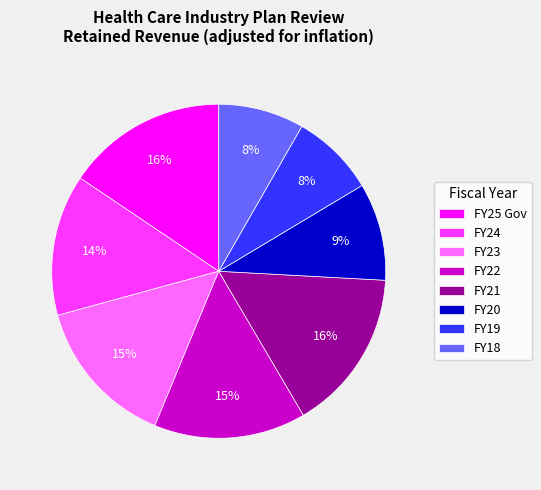

To the nearest percent, what percentage of the pie is FY18?

8%